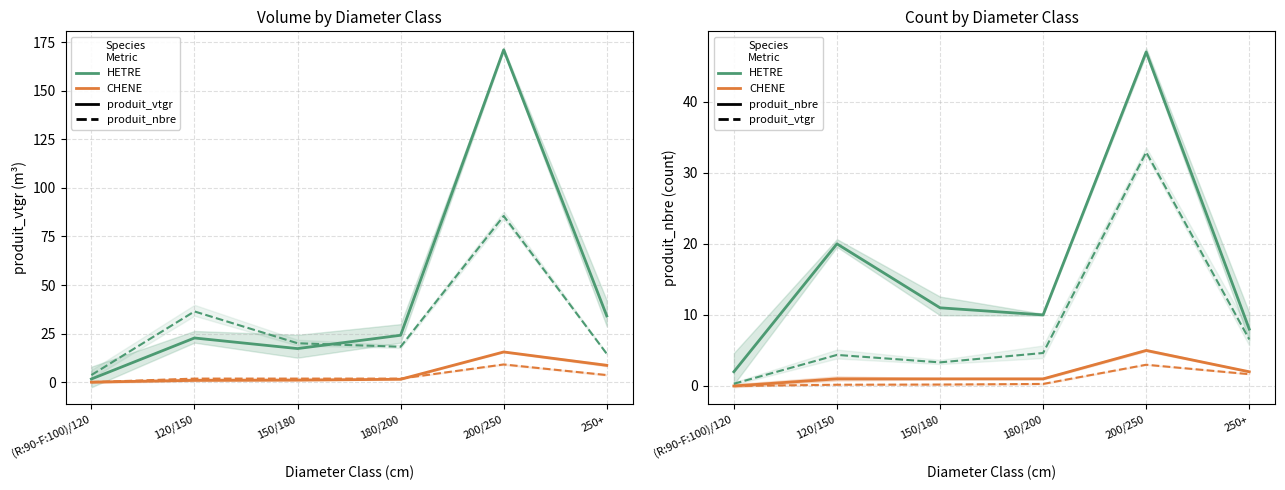

Is this an area chart (filled region under the line)?

No